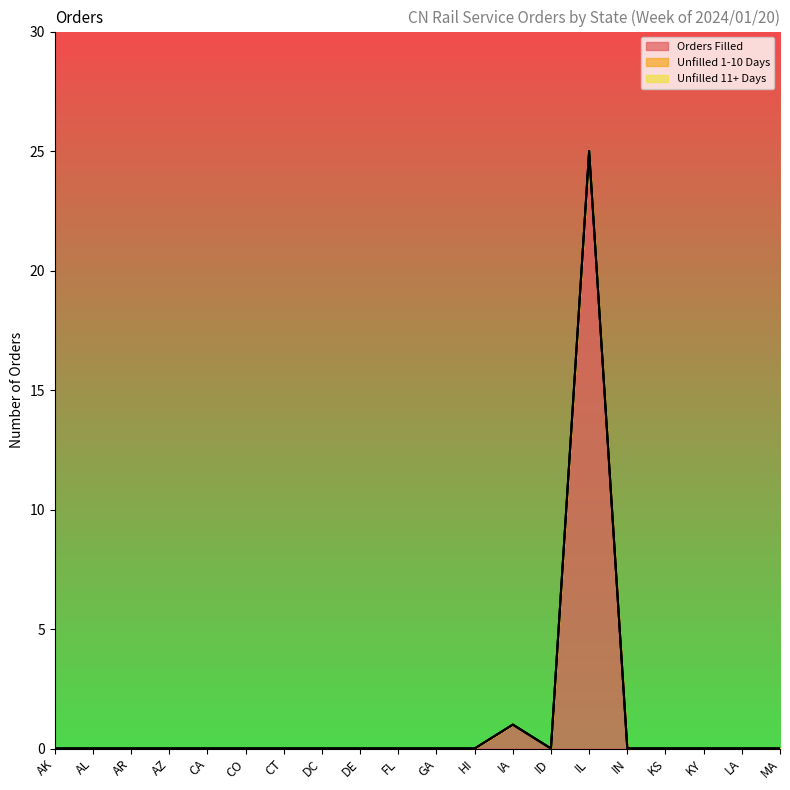

True or false: Unfilled 1-10 Days and Orders Filled cross at least once.

False